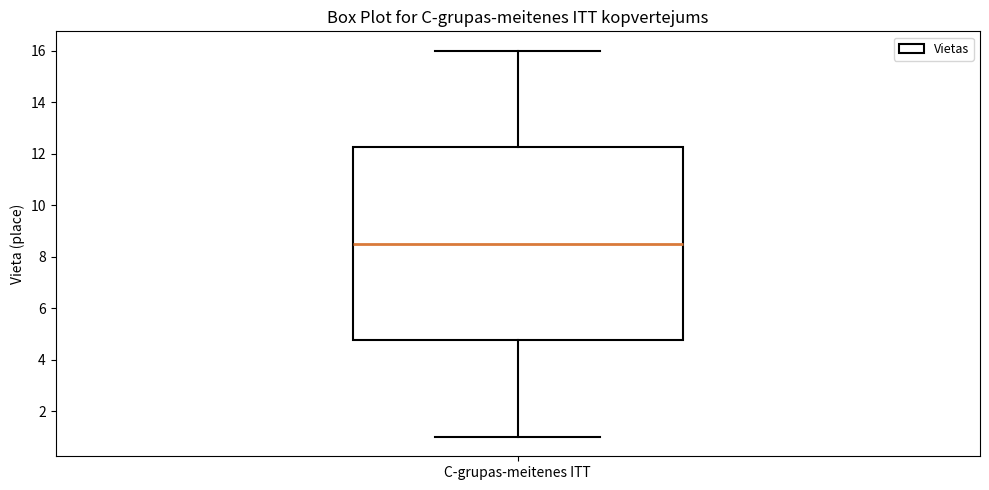

Where does the lower whisker of the box for C-grupas-meitenes ITT end on the y-axis? The values are not printed on the chart, so give them approximately, as read against the axis.

1.0